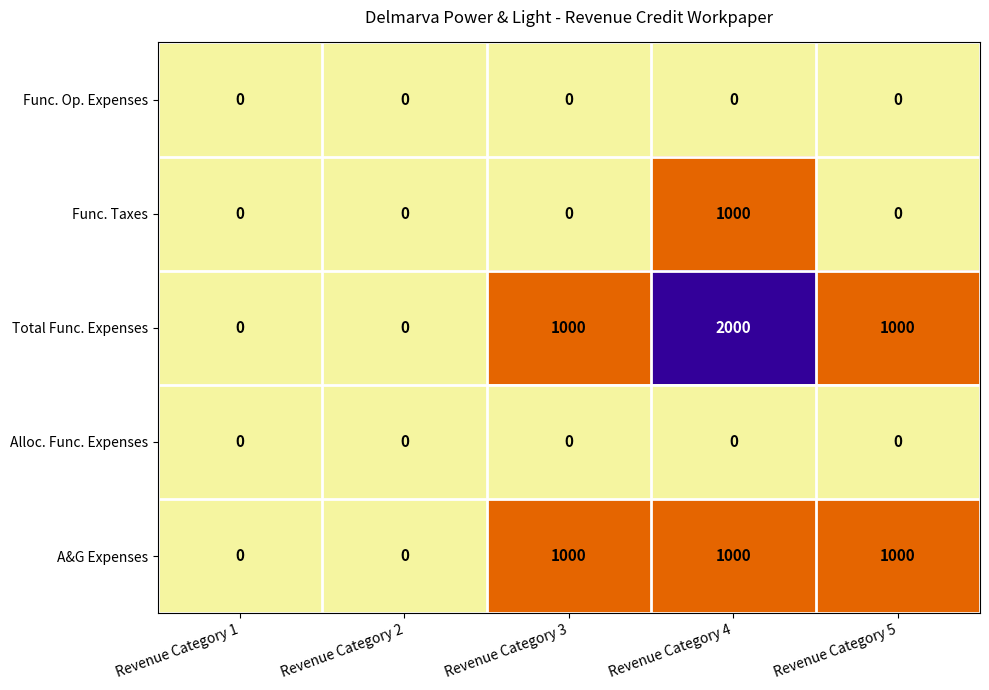

At which category is the sum across all series the highest?

Revenue Category 4